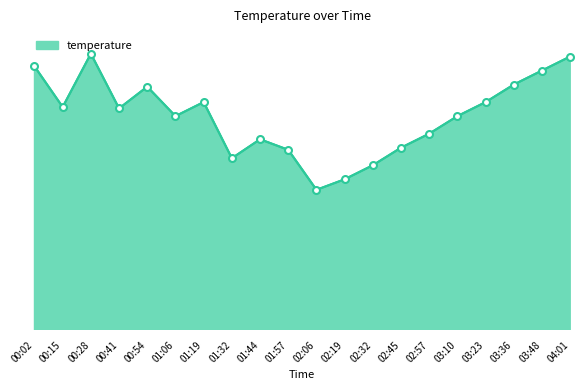

What is the label of the 20th point from the left?

04:01